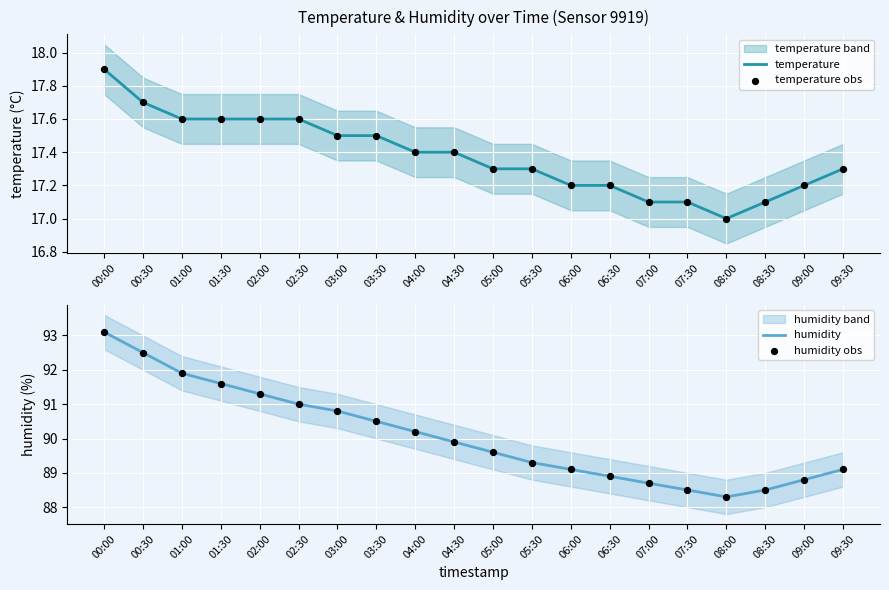

Which series reaches the maximum Y coordinate?

humidity